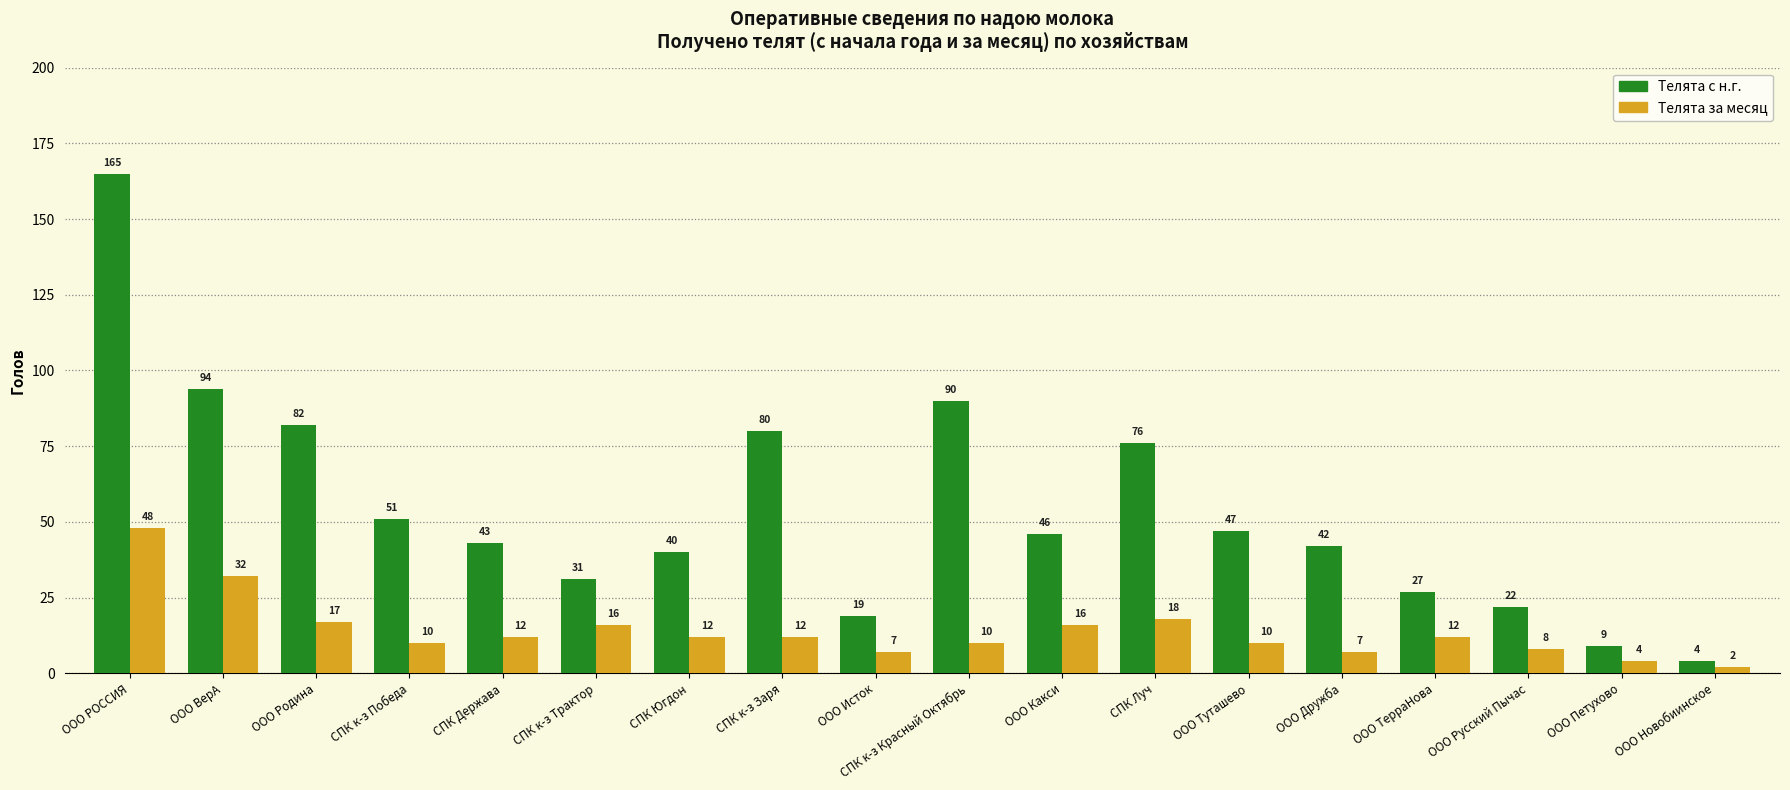

Does the chart contain stacked bars?

No